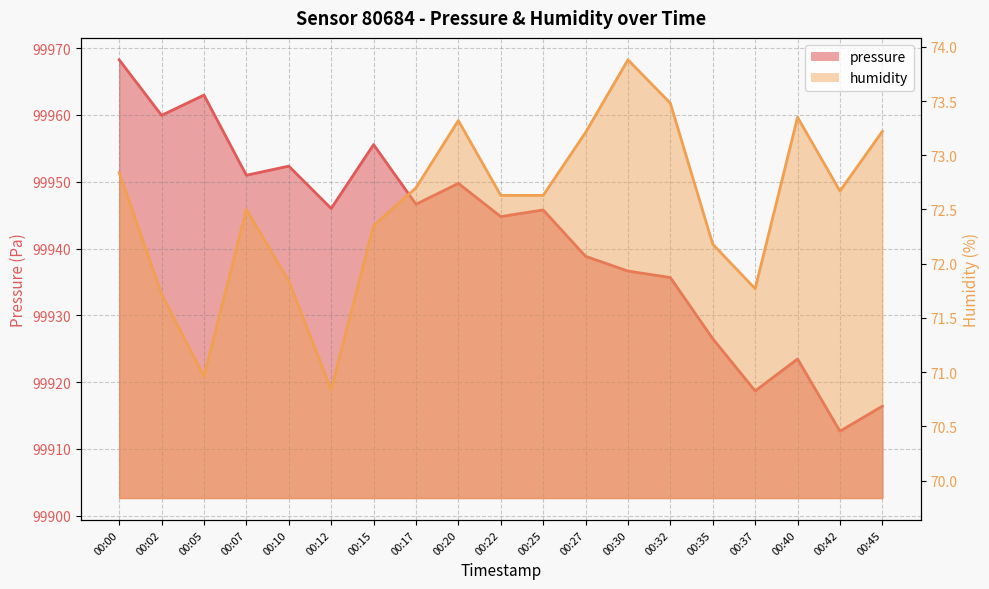

Reading left to right, transcribe all the data shown in this chart.

pressure: 00:00=99968.2	00:02=99959.9	00:05=99963.0	00:07=99951.0	00:10=99952.3	00:12=99946.0	00:15=99955.6	00:17=99946.6	00:20=99949.8	00:22=99944.8	00:25=99945.8	00:27=99938.8	00:30=99936.6	00:32=99935.7	00:35=99926.5	00:37=99918.7	00:40=99923.5	00:42=99912.7	00:45=99916.4
humidity: 00:00=72.8	00:02=71.7	00:05=71.0	00:07=72.5	00:10=71.8	00:12=70.8	00:15=72.3	00:17=72.7	00:20=73.3	00:22=72.6	00:25=72.6	00:27=73.2	00:30=73.9	00:32=73.5	00:35=72.2	00:37=71.8	00:40=73.3	00:42=72.7	00:45=73.2